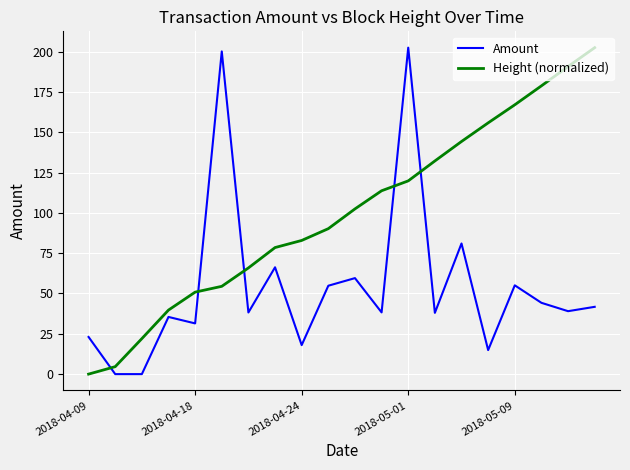

True or false: Amount and Height (normalized) cross at least once.

True